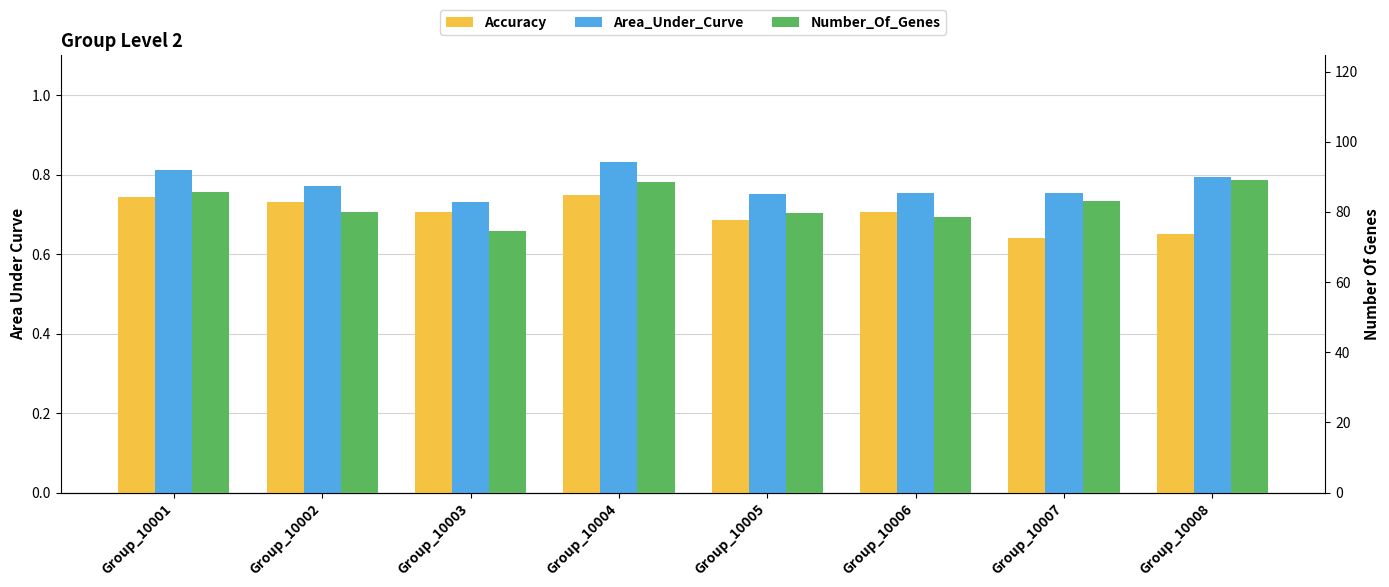

What is the total value across all series at Group_10005?

81.1